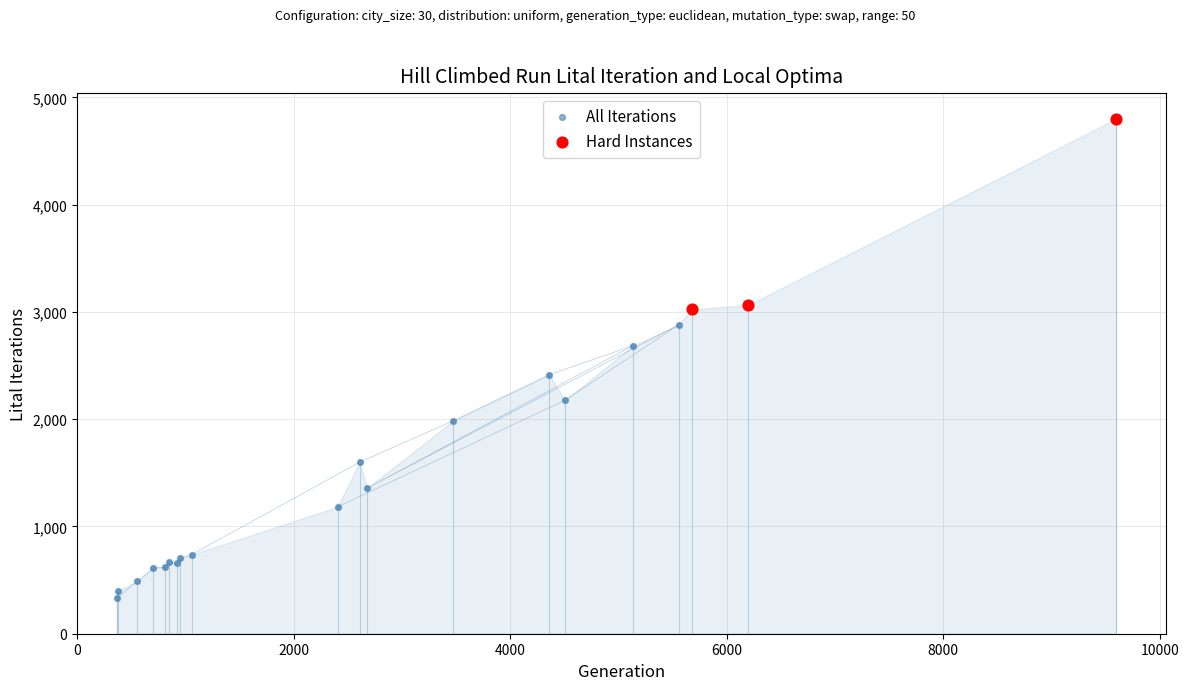

Which series contains the highest Y value?

Hard Instances